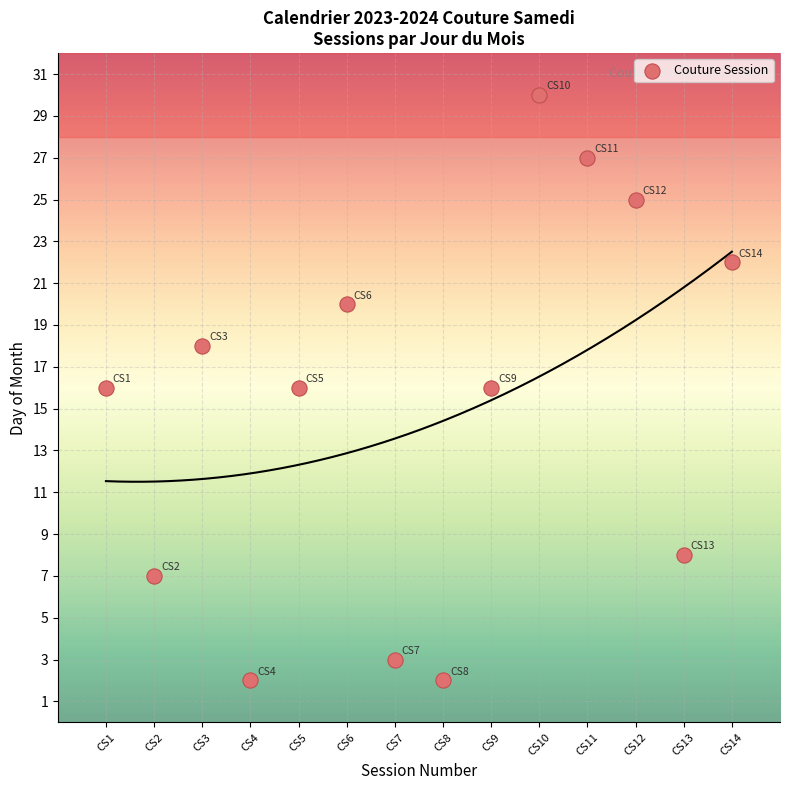

What is the range of Y values (max minus min)?

28